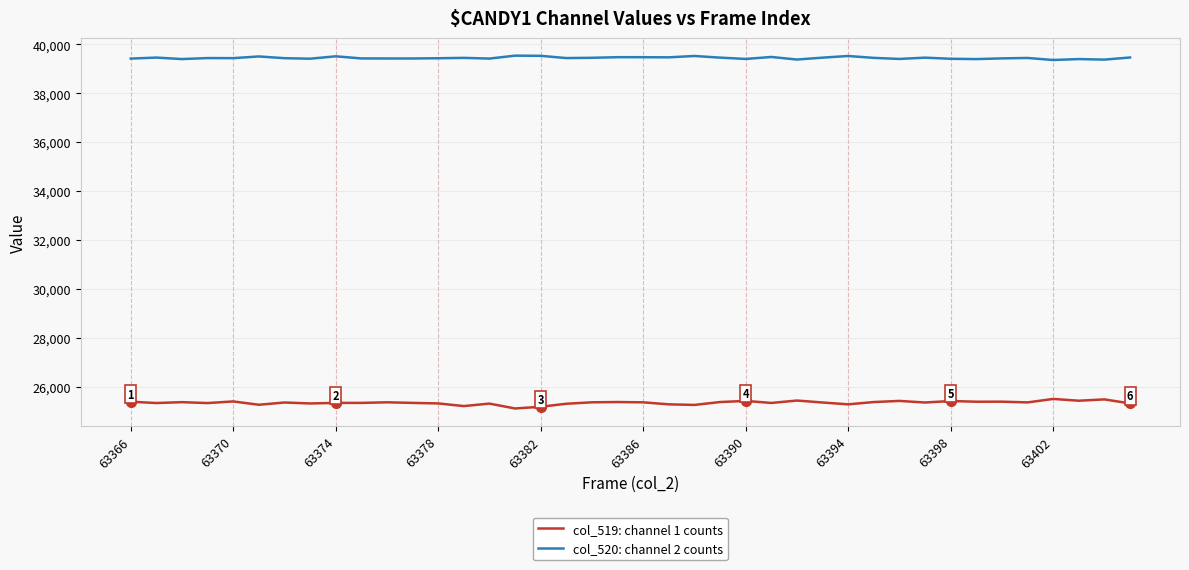

True or false: col_520: channel 2 counts and col_519: channel 1 counts intersect in this chart.

False